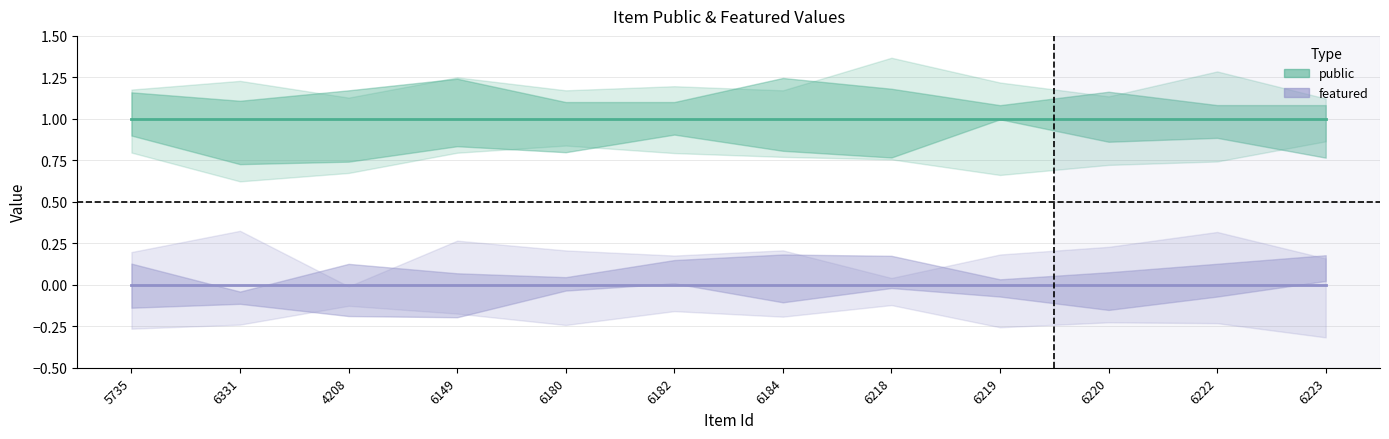

What is the total value across all series at 6180?

1